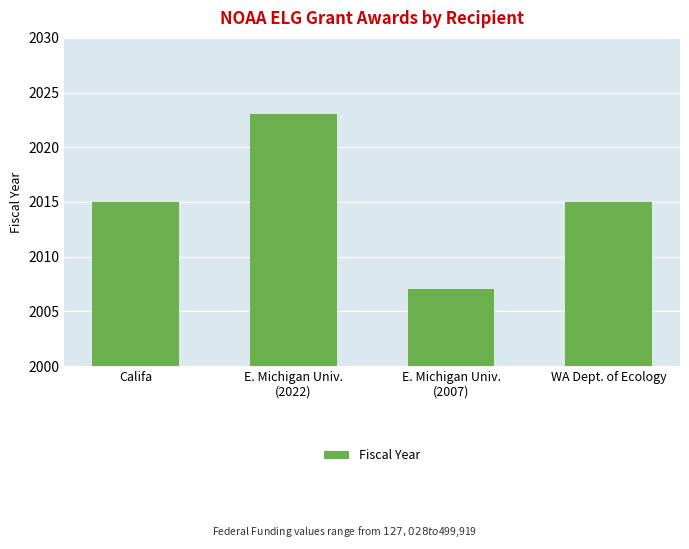

What is the label of the 3rd bar from the left?

E. Michigan Univ.
(2007)